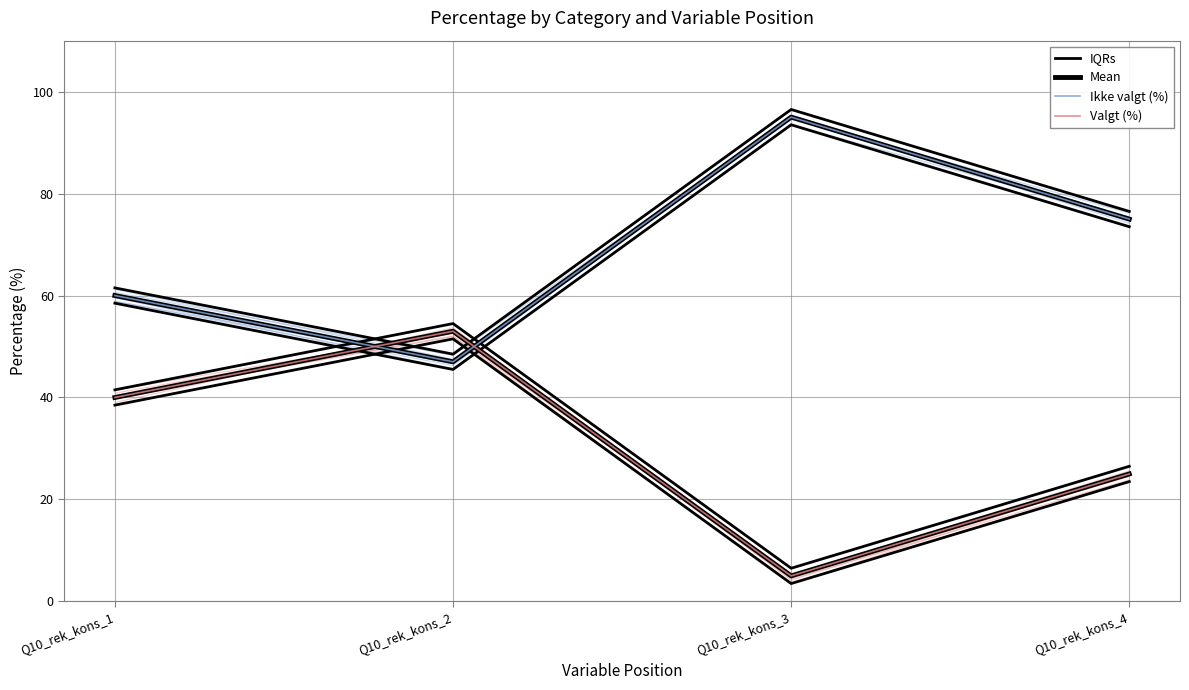

At which category is the sum across all series the highest?

Q10_rek_kons_3